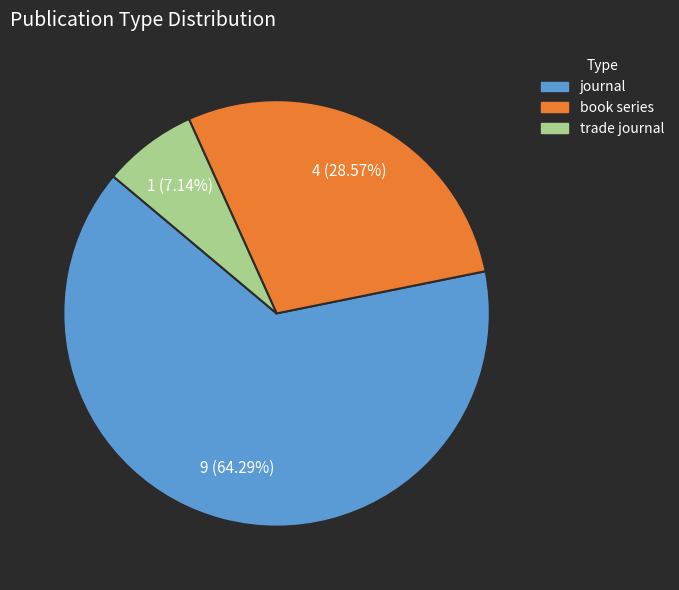

Do trade journal and book series together represent more than half of the pie?

No